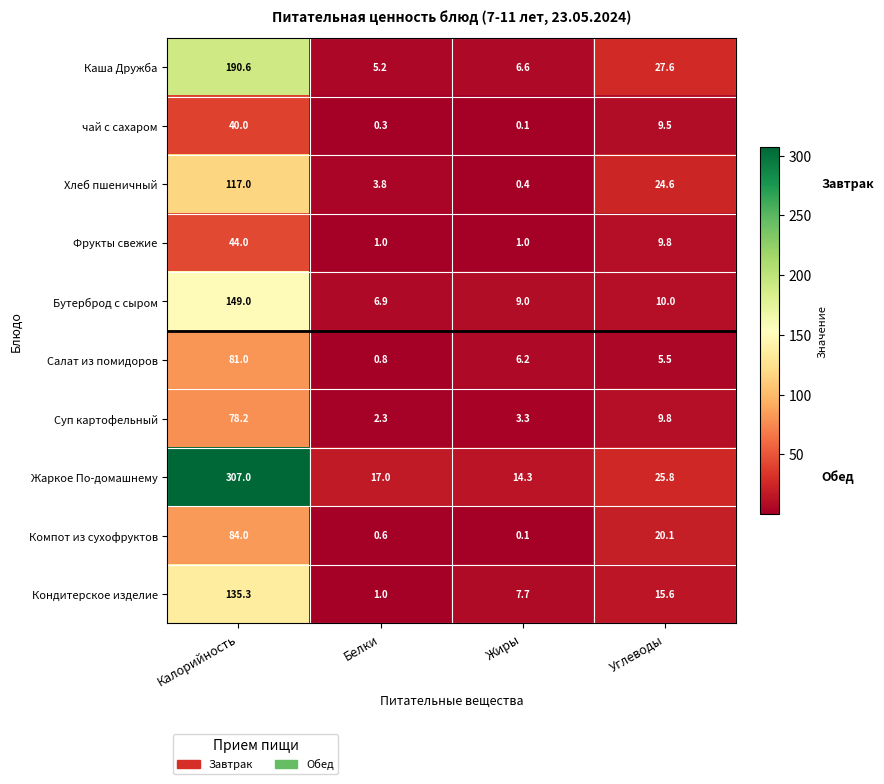

What is the average value of the Компот из сухофруктов series?

26.2